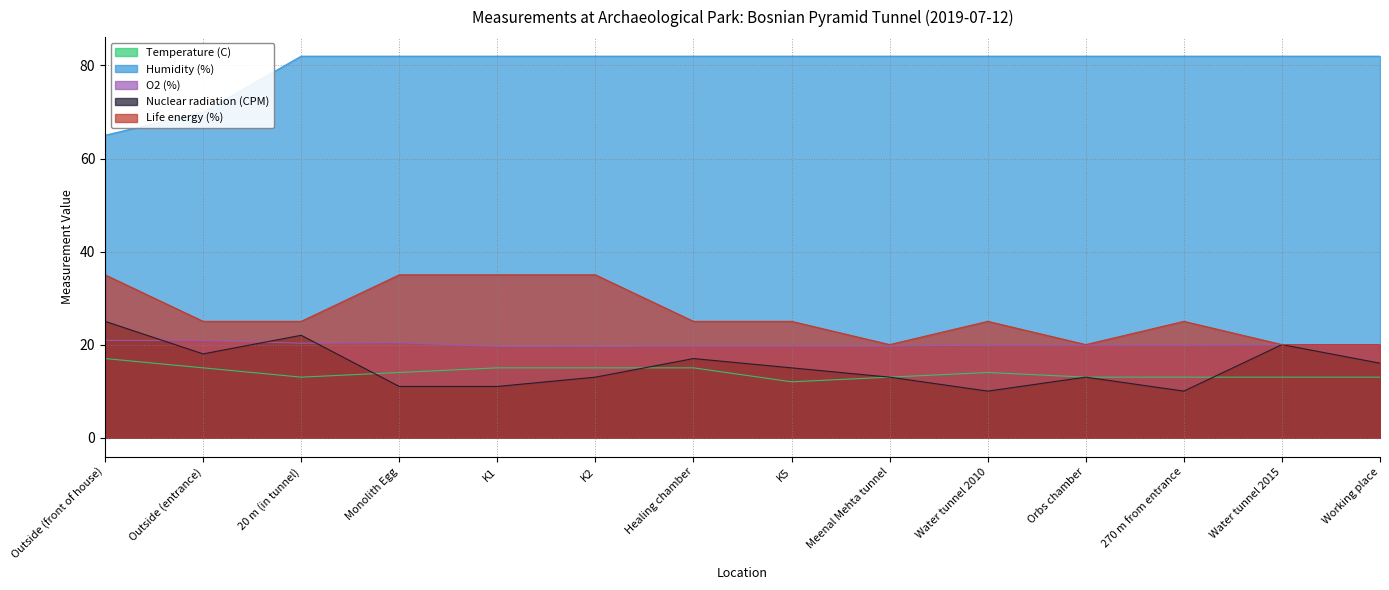

How many data points in Nuclear radiation (CPM) are above 15?

6